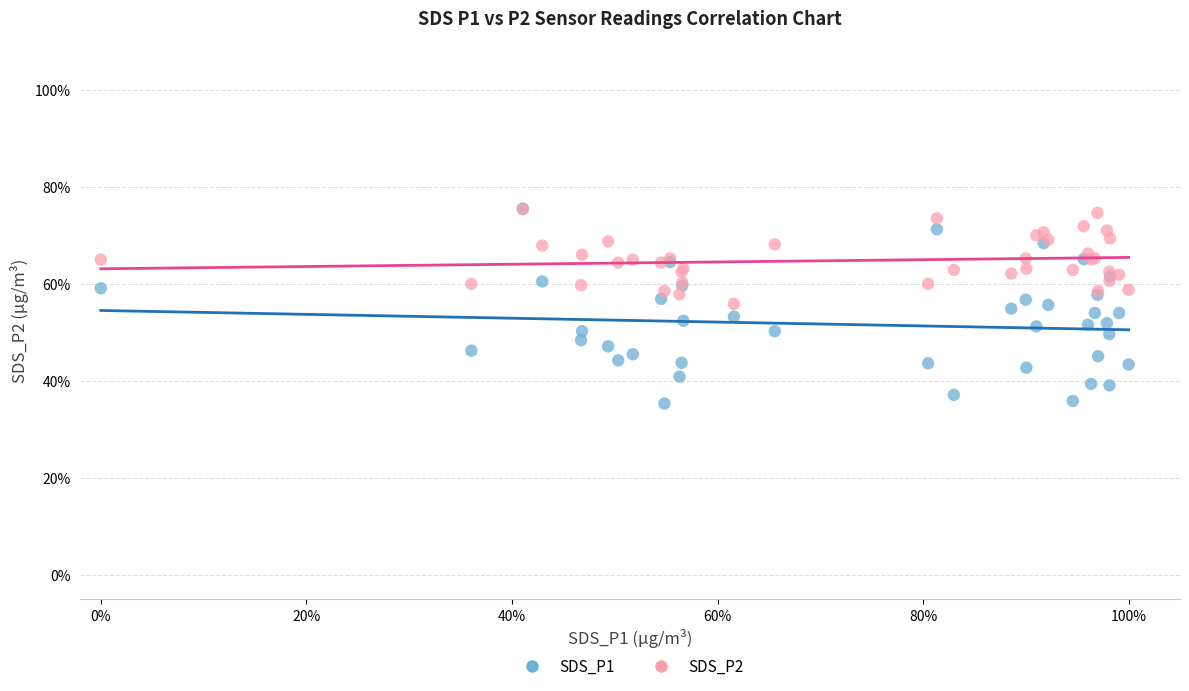

What are all the series names shown in the legend?

SDS_P1, SDS_P2